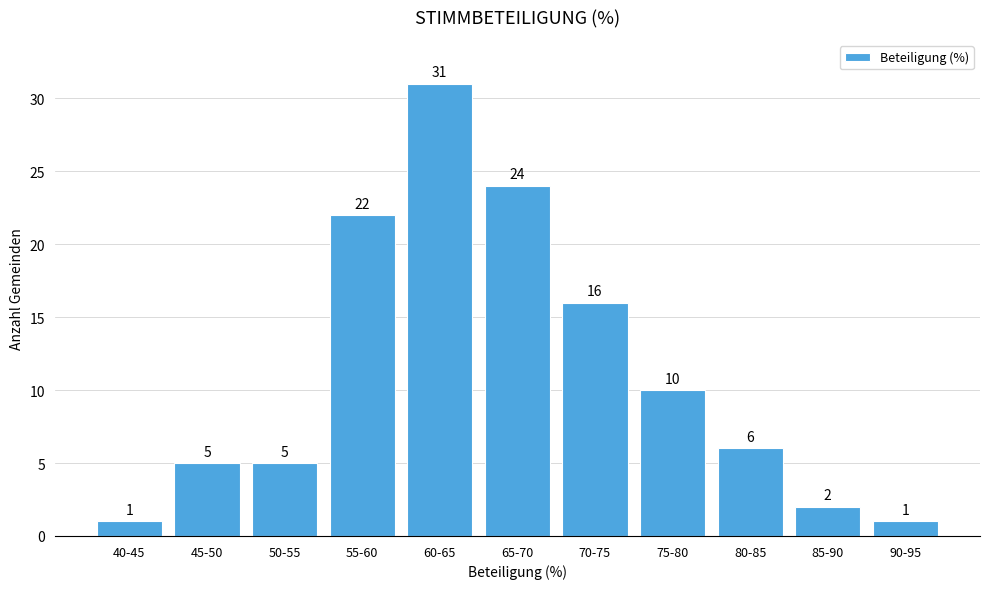

Reading right to left, what are all the values shown in this chart?

1	2	6	10	16	24	31	22	5	5	1